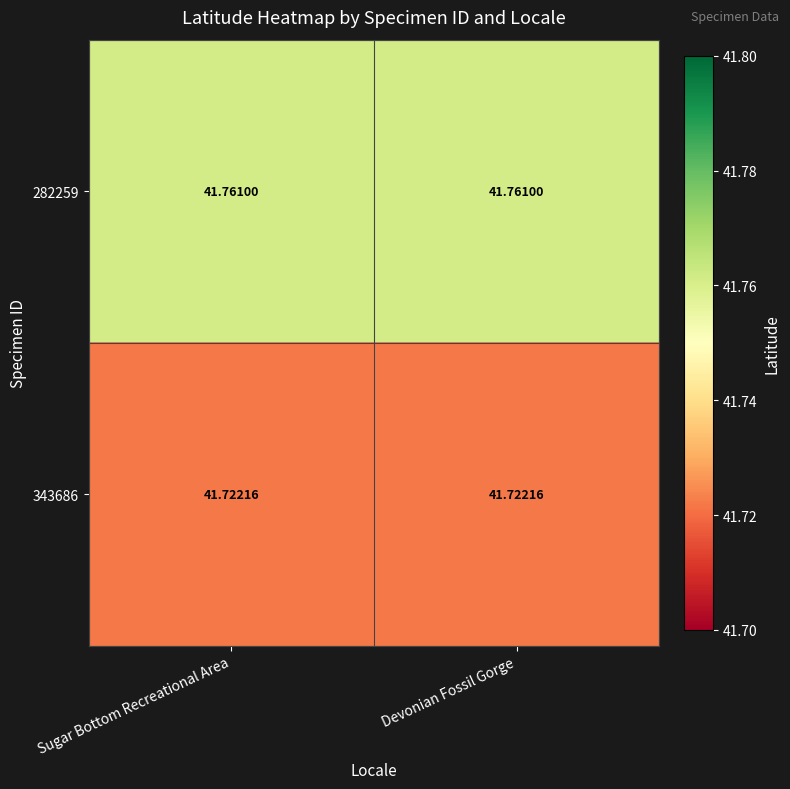

Is the value of 282259 at Devonian Fossil Gorge greater than the value of 343686 at Sugar Bottom Recreational Area?

Yes